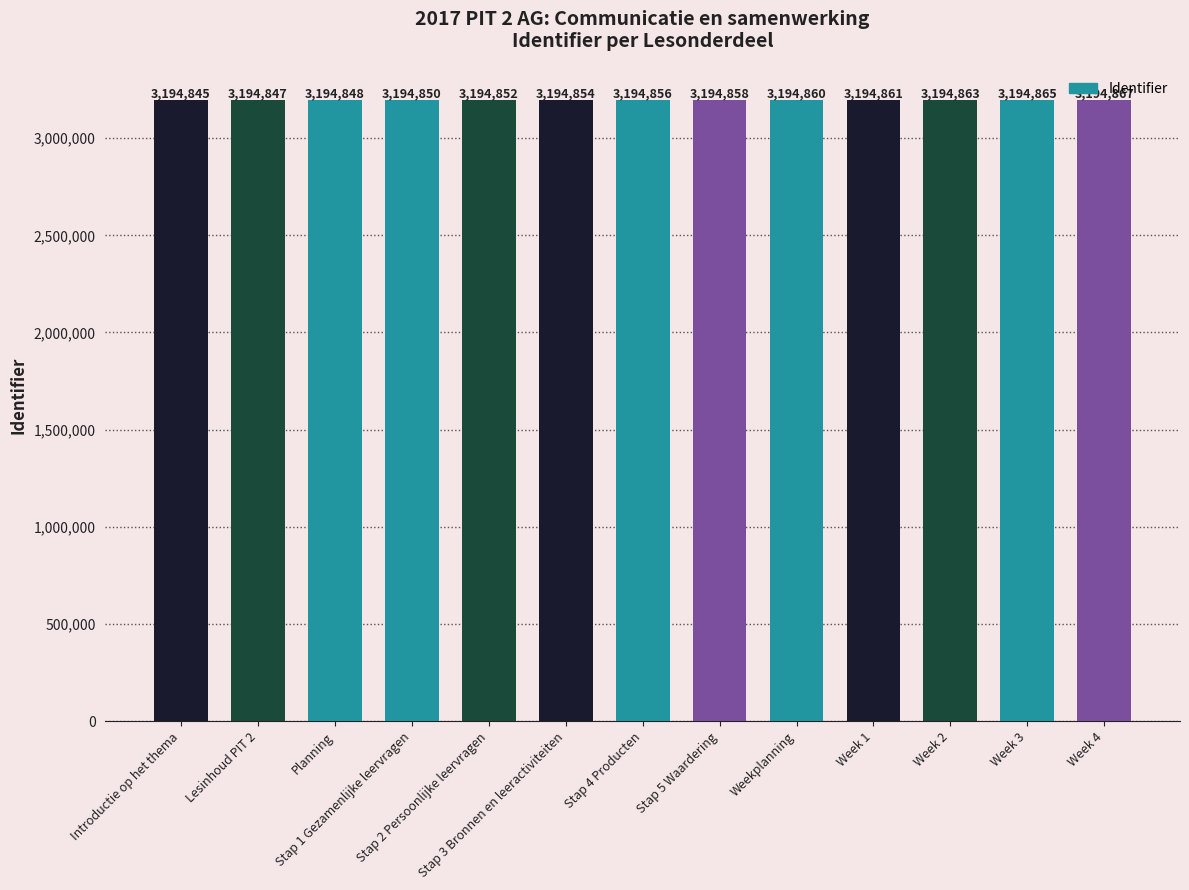

Reading left to right, list all the values displayed in this chart.

3194845	3194847	3194848	3194850	3194852	3194854	3194856	3194858	3194860	3194861	3194863	3194865	3194867